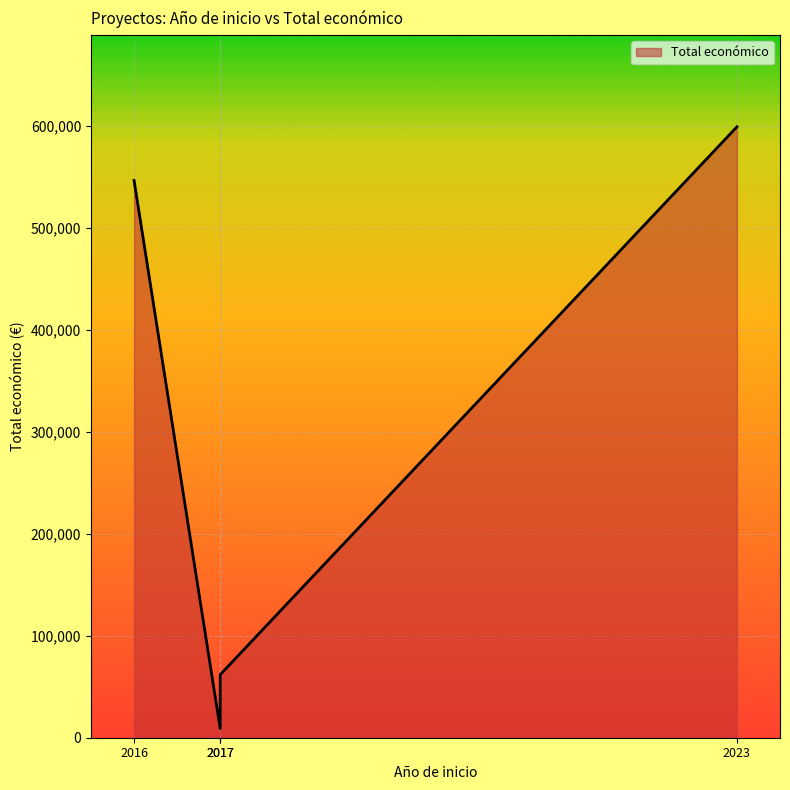

Count the number of values greater than 546823.

1